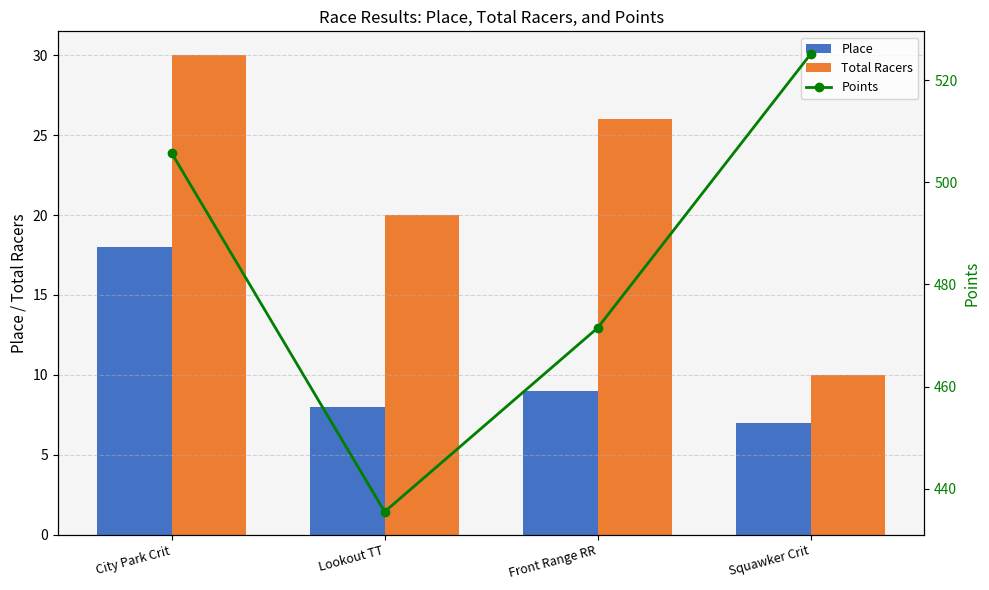

Reading left to right, list all the values displayed in this chart.

Place: 18.0	8.0	9.0	7.0
Total Racers: 30.0	20.0	26.0	10.0
Points: 505.7	435.5	471.5	525.0